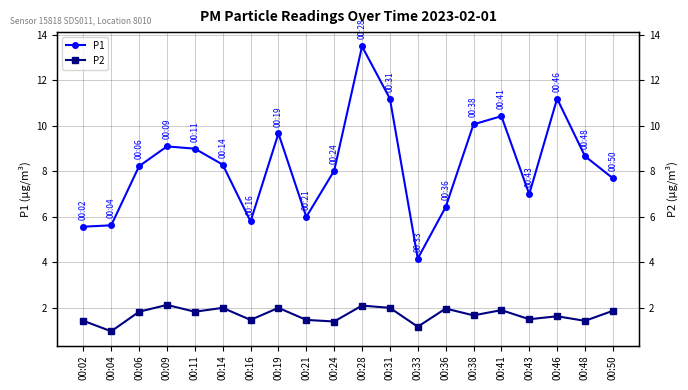

What value does the P2 series have at 00:46?

1.6